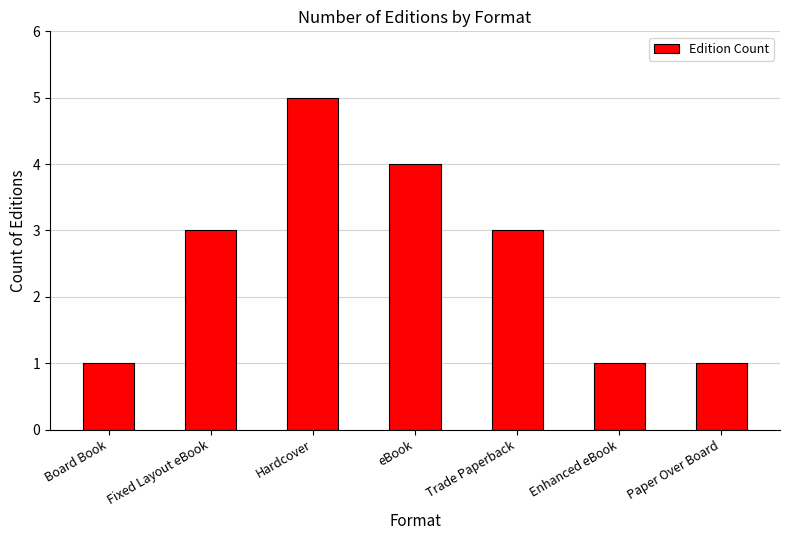

What value does the data have at Trade Paperback?

3